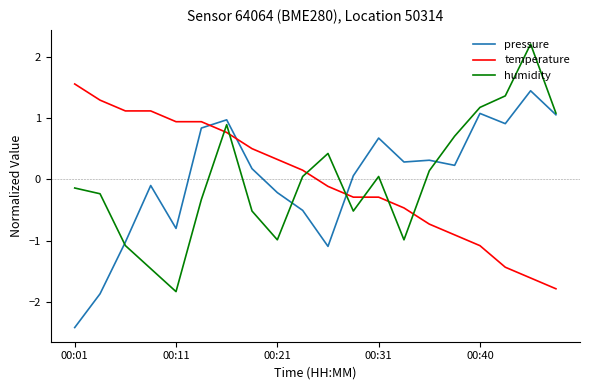

Which series has the largest range (max minus min)?

humidity